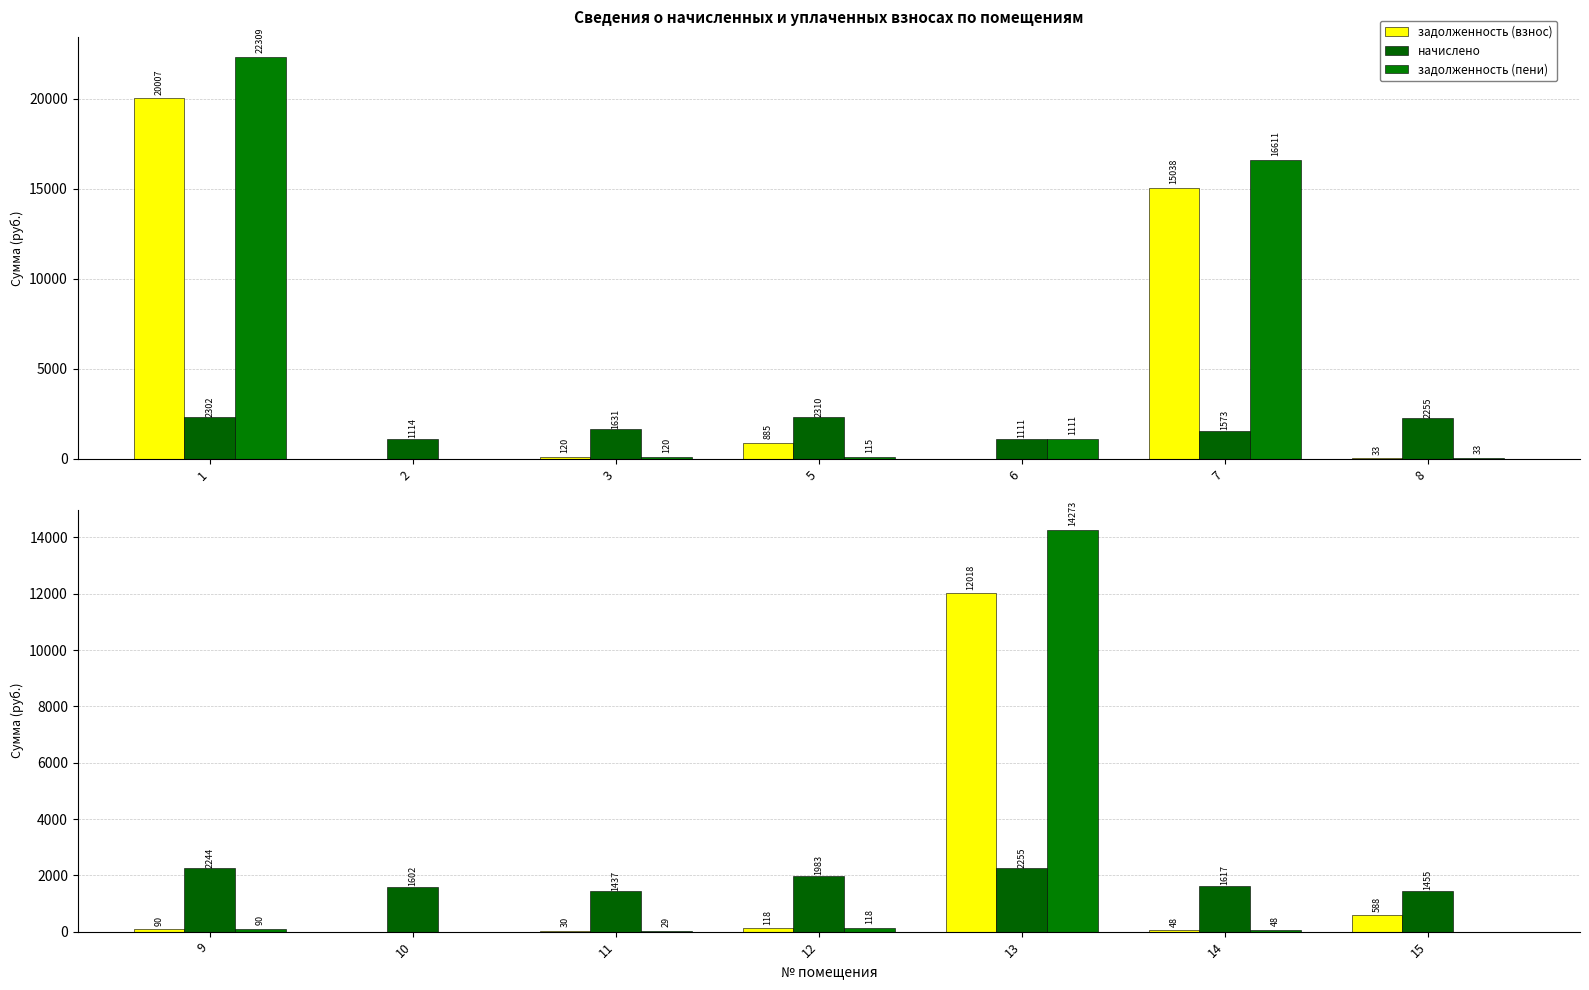

Rank the series by their maximum value, from highest to lowest.

задолженность (пени), задолженность (взнос), начислено